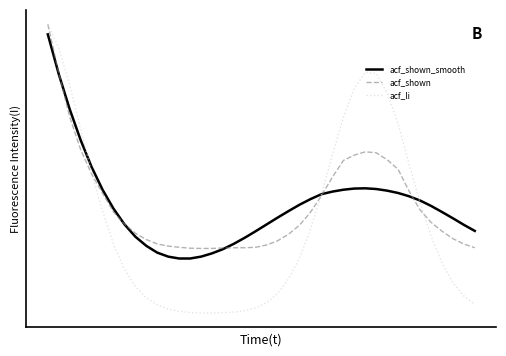

Is this an area chart (filled region under the line)?

No